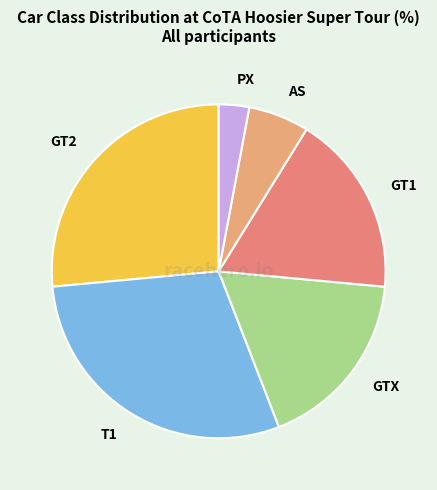

Which slice is the largest?

T1